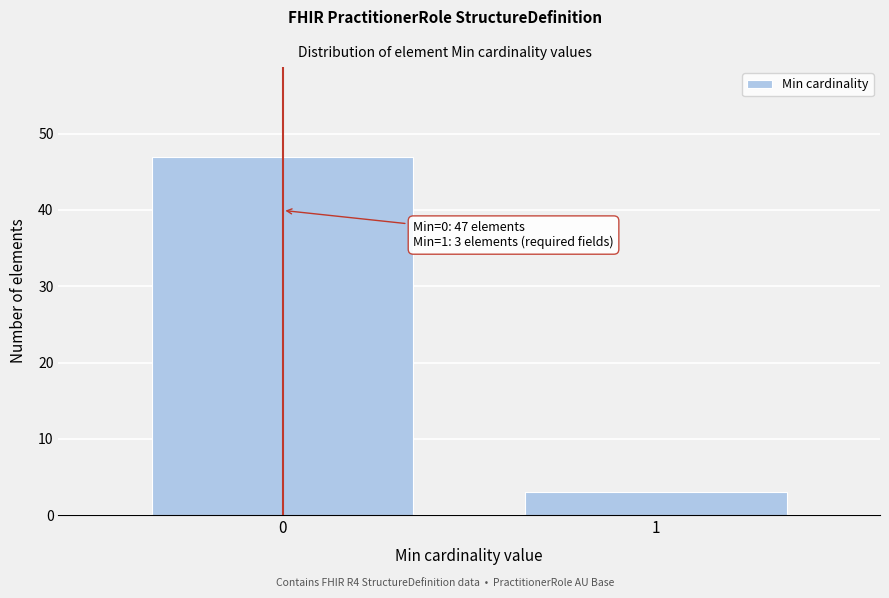

Reading left to right, extract all data points from this chart.

47	3